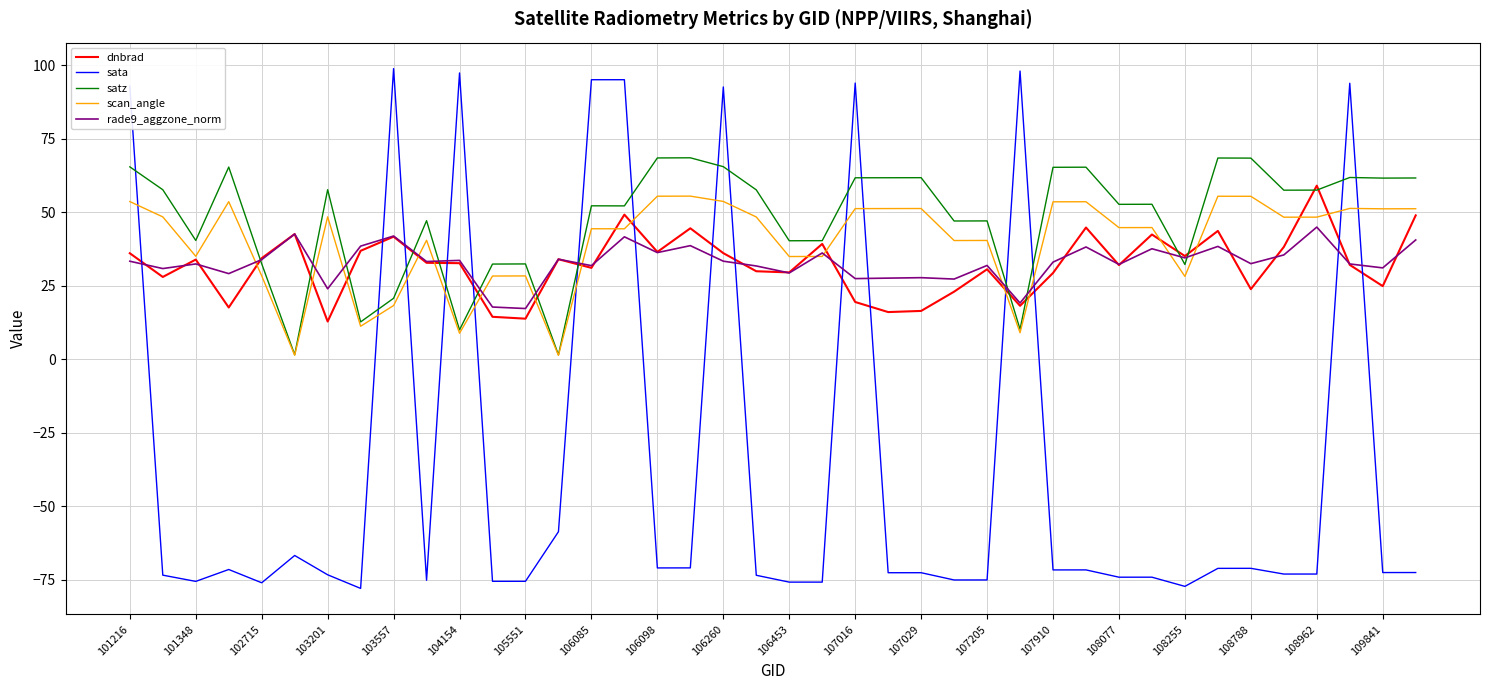

What is the minimum value shown in the chart?

-78.0